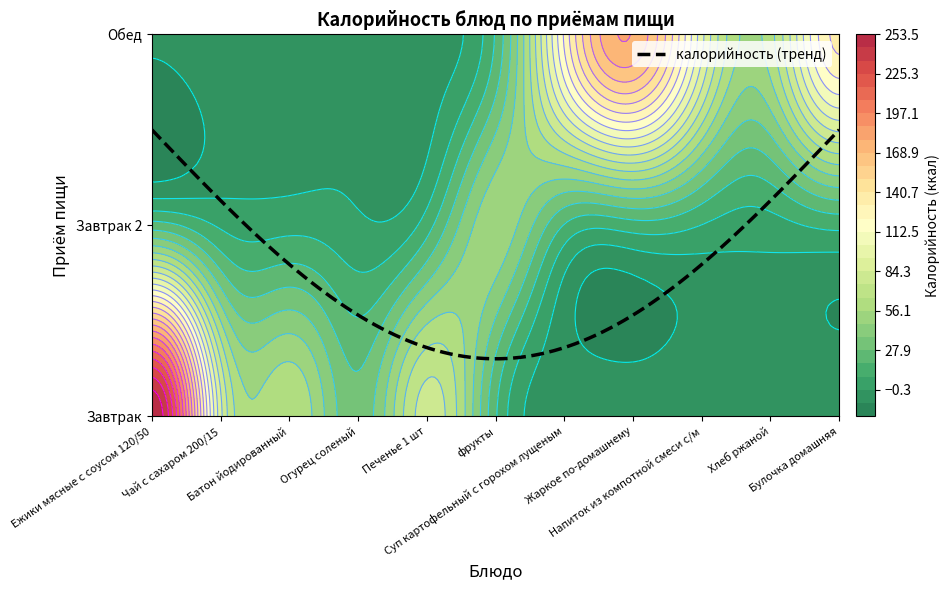

What is the difference between the highest and lowest values at 6?

144